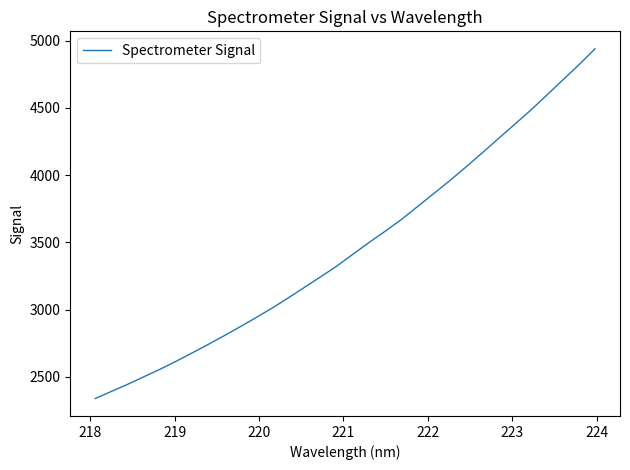

What is the greatest value displayed?

4939.8